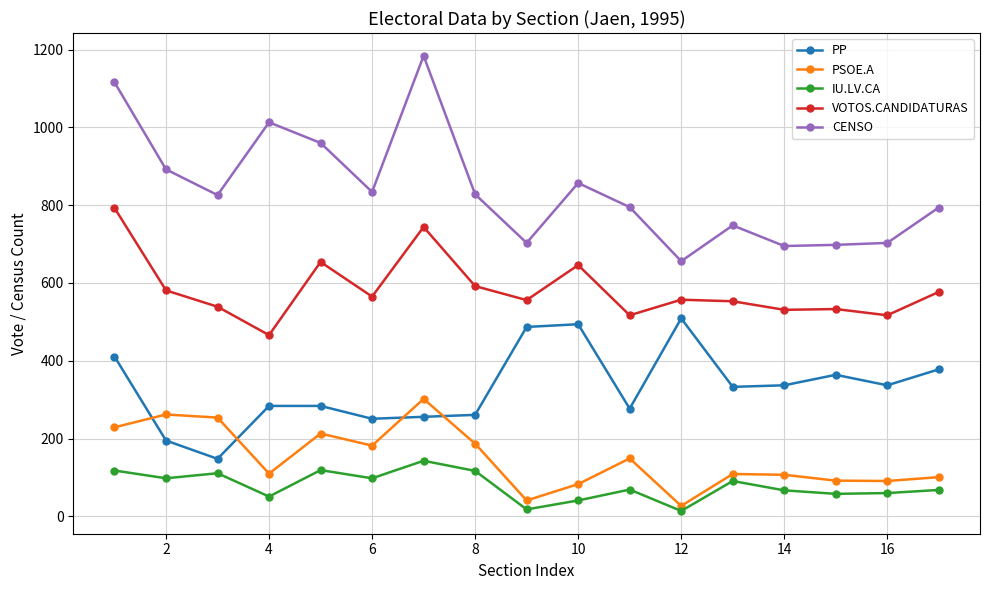

What is the minimum value shown in the chart?

14